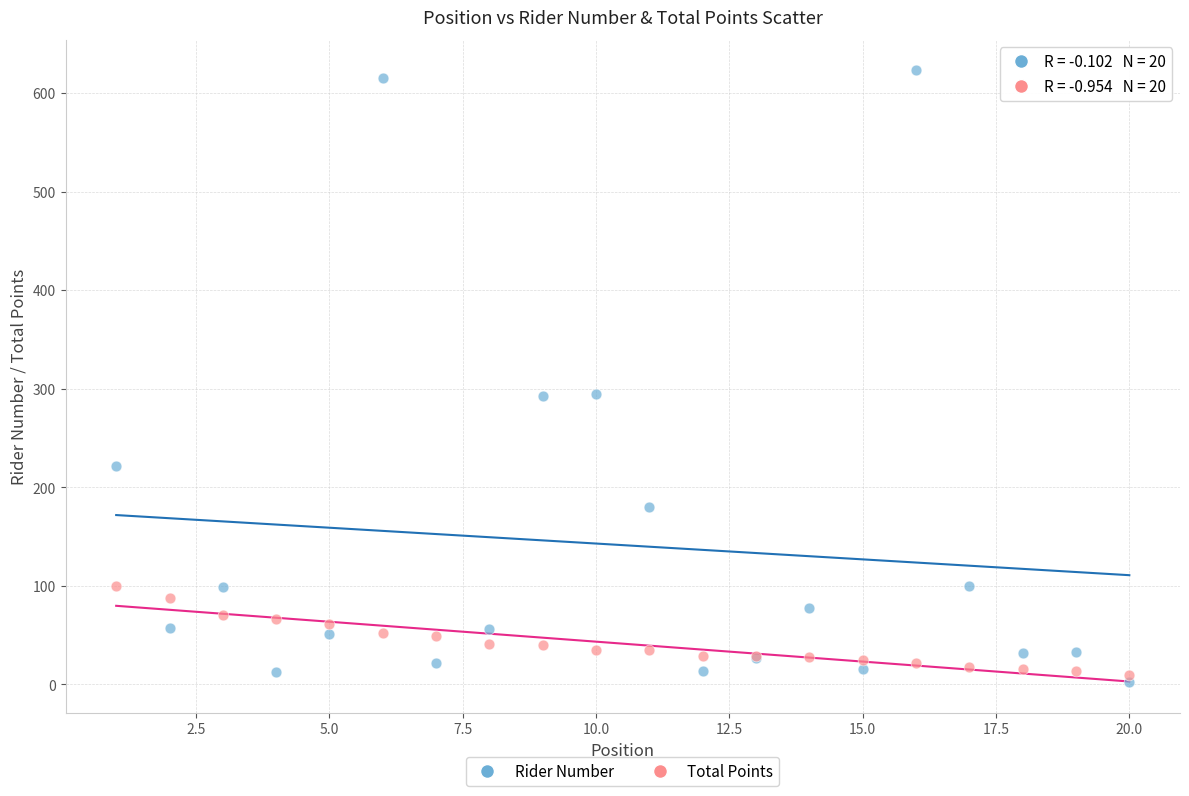

What is the X range (max minus min) for the scatter plot?

19